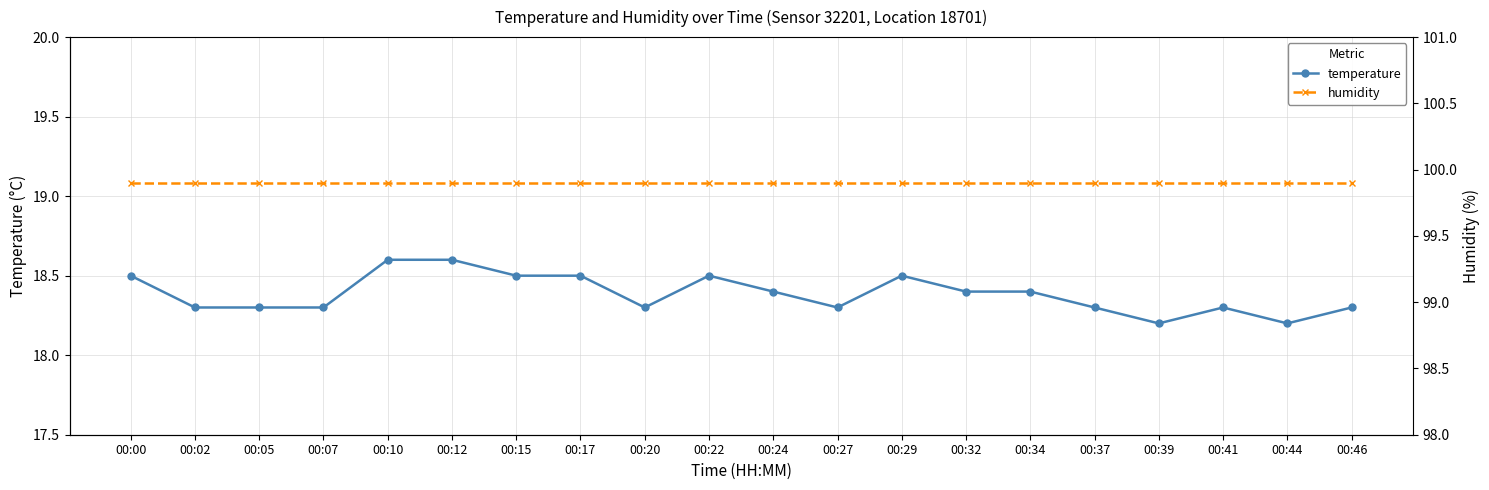

True or false: temperature and humidity intersect in this chart.

False